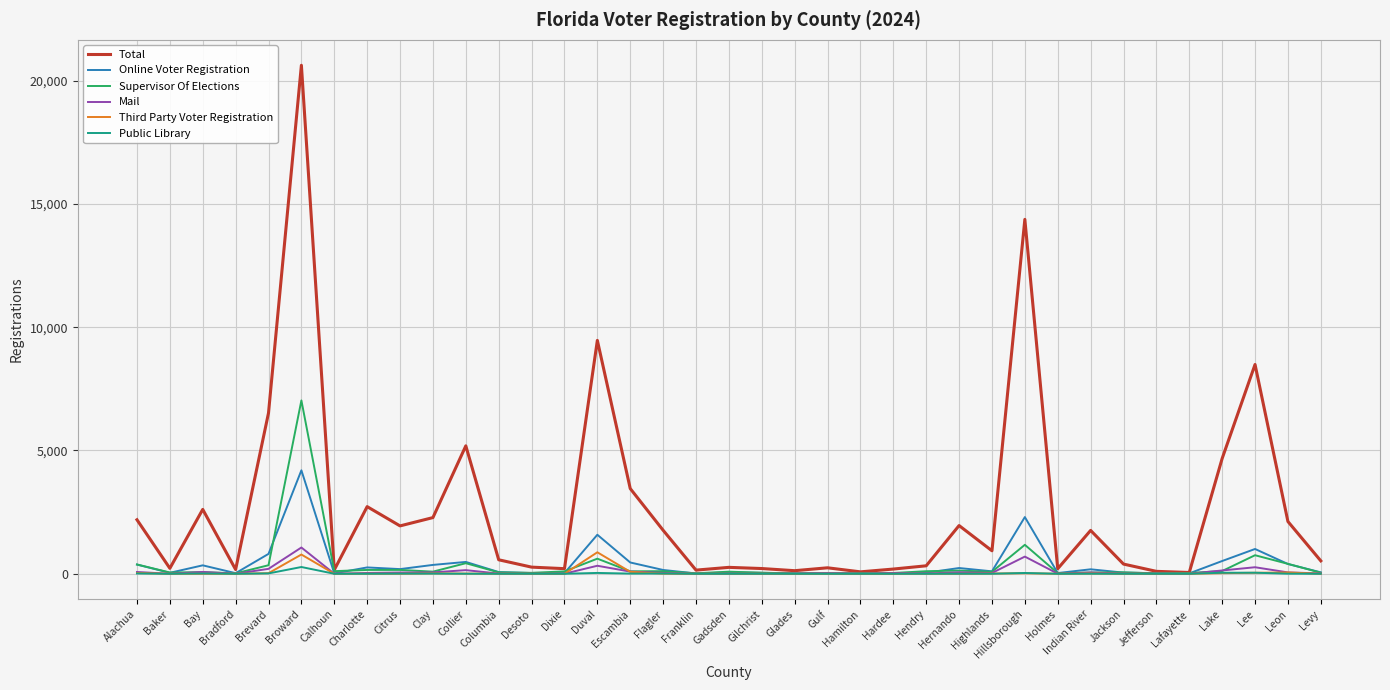

How many series are shown in this chart?

6